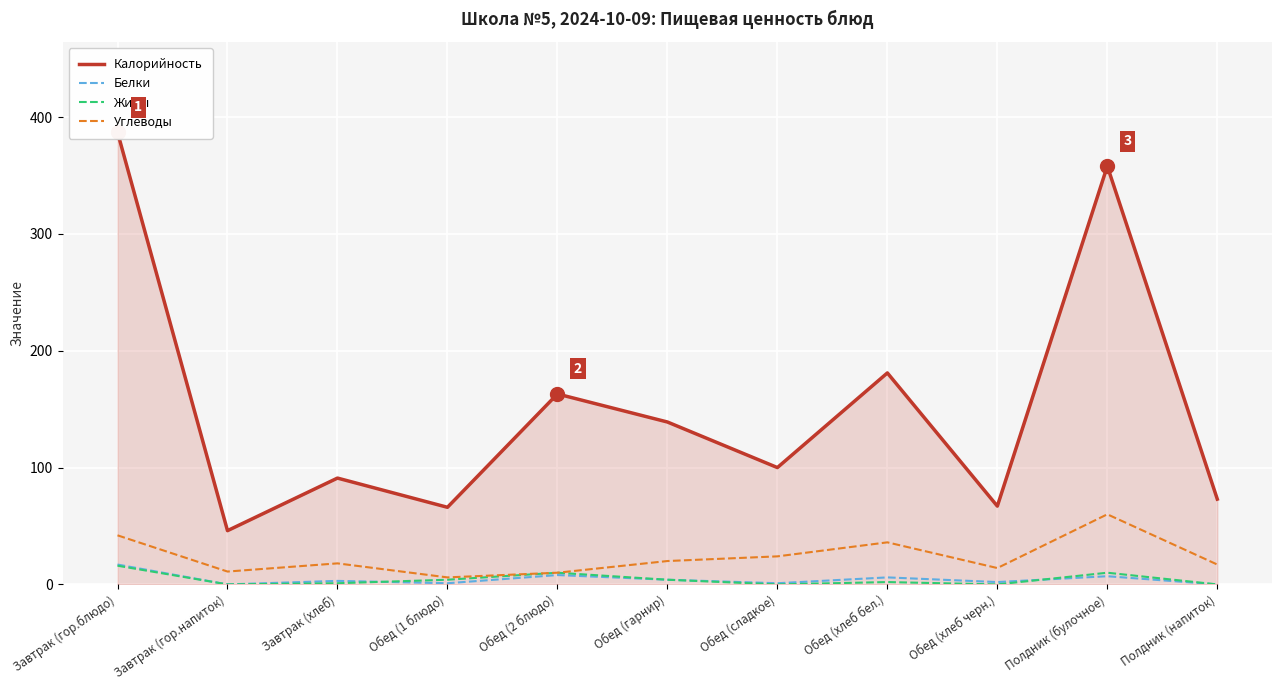

What are all the series names shown in the legend?

Калорийность, Белки, Жиры, Углеводы